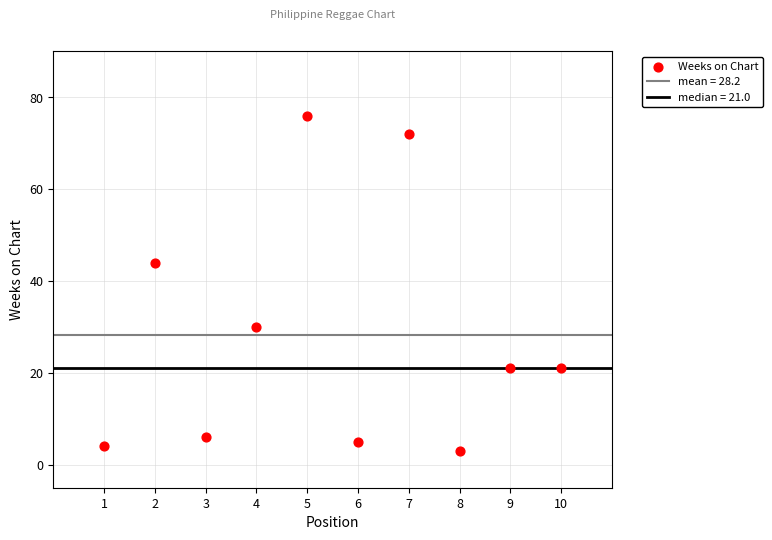

What is the average Y value?

28